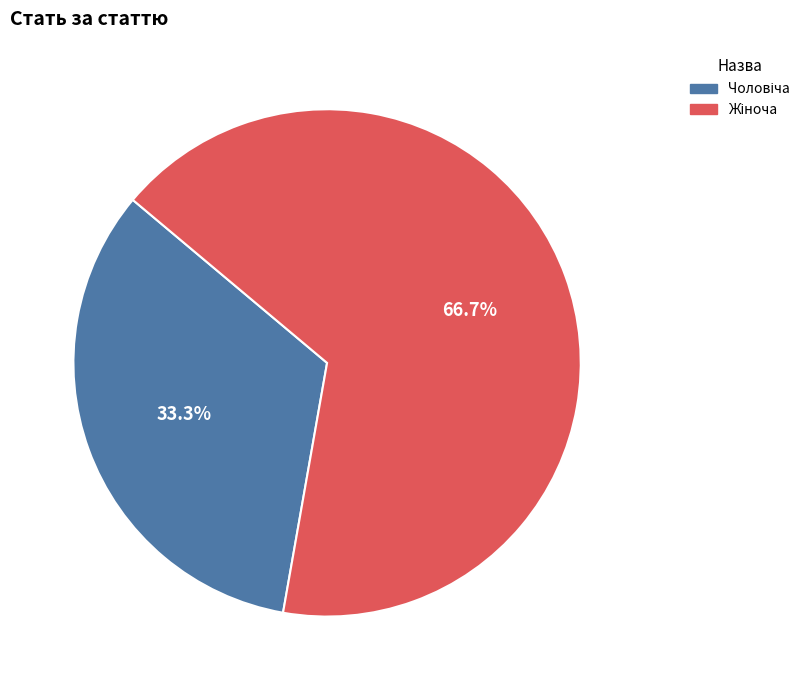

Count the number of slices in the pie.

2